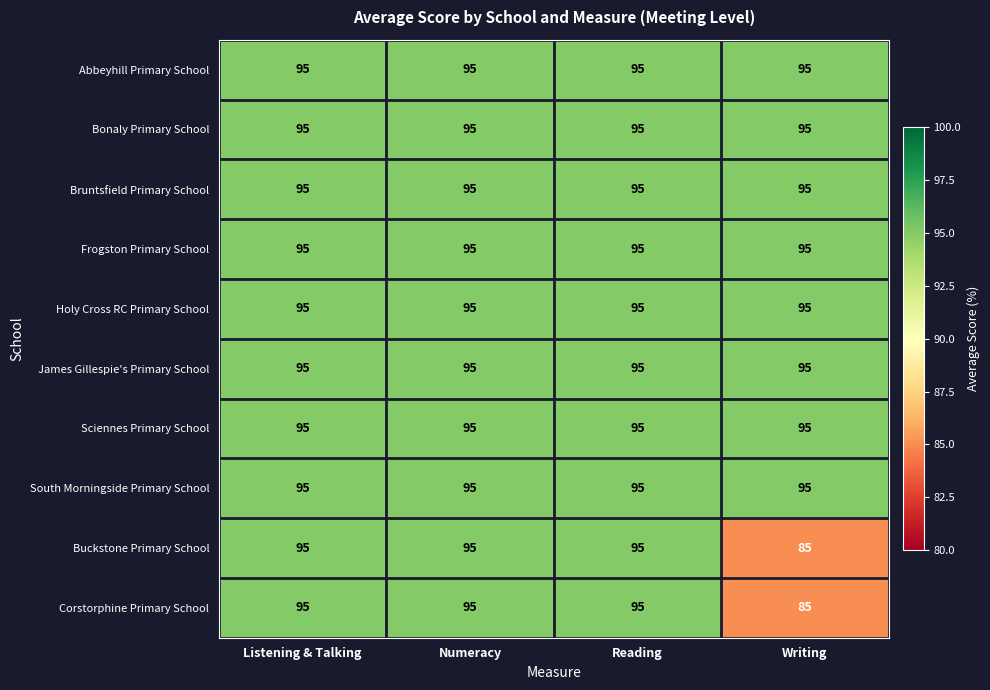

What is the minimum value for Buckstone Primary School?

85